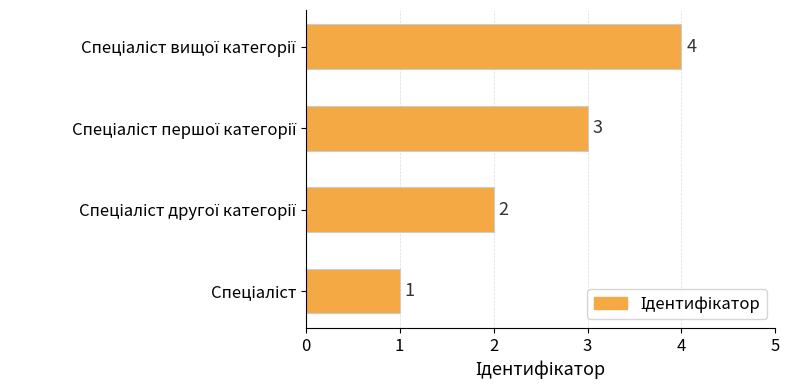

What is the difference between the maximum and minimum values?

3